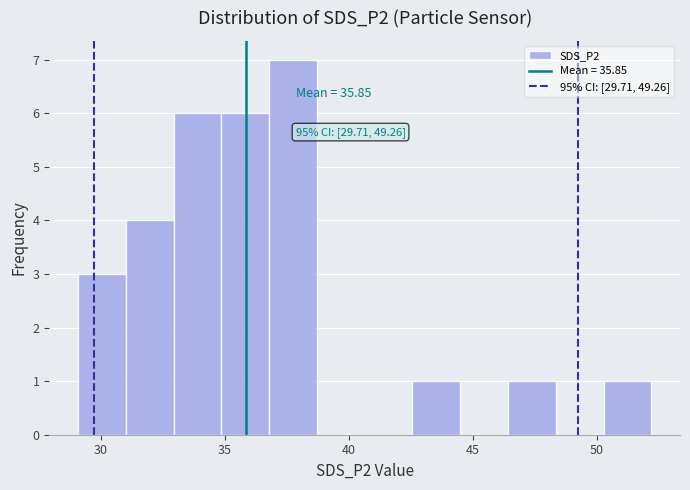

Read against the x-axis, roughly where is the centre of the tallest bar?

38.0